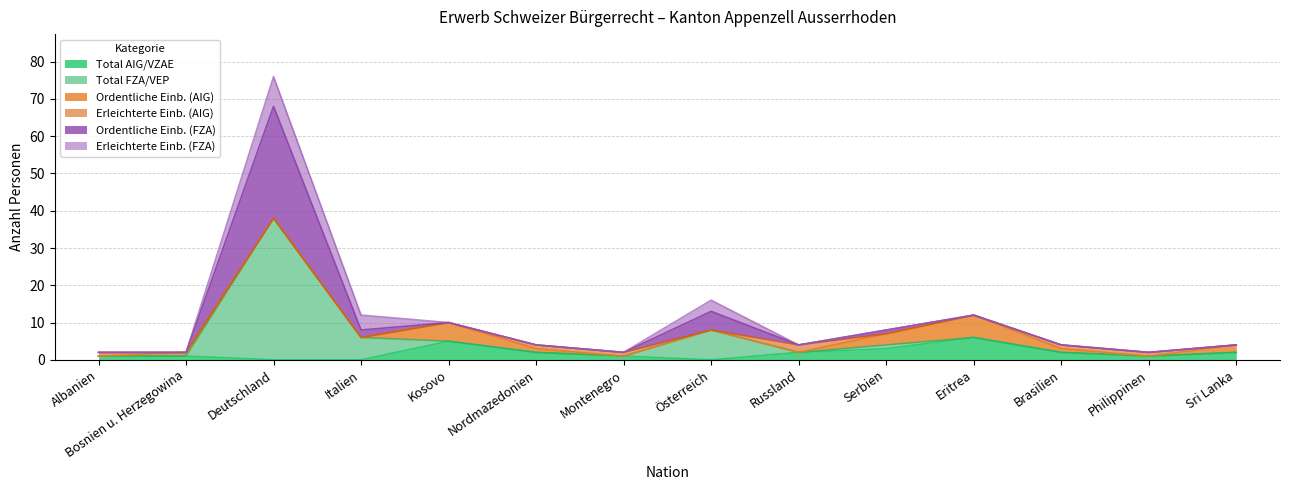

Is the value of Ordentliche Einb. (FZA) at Österreich greater than the value of Total AIG/VZAE at Philippinen?

Yes